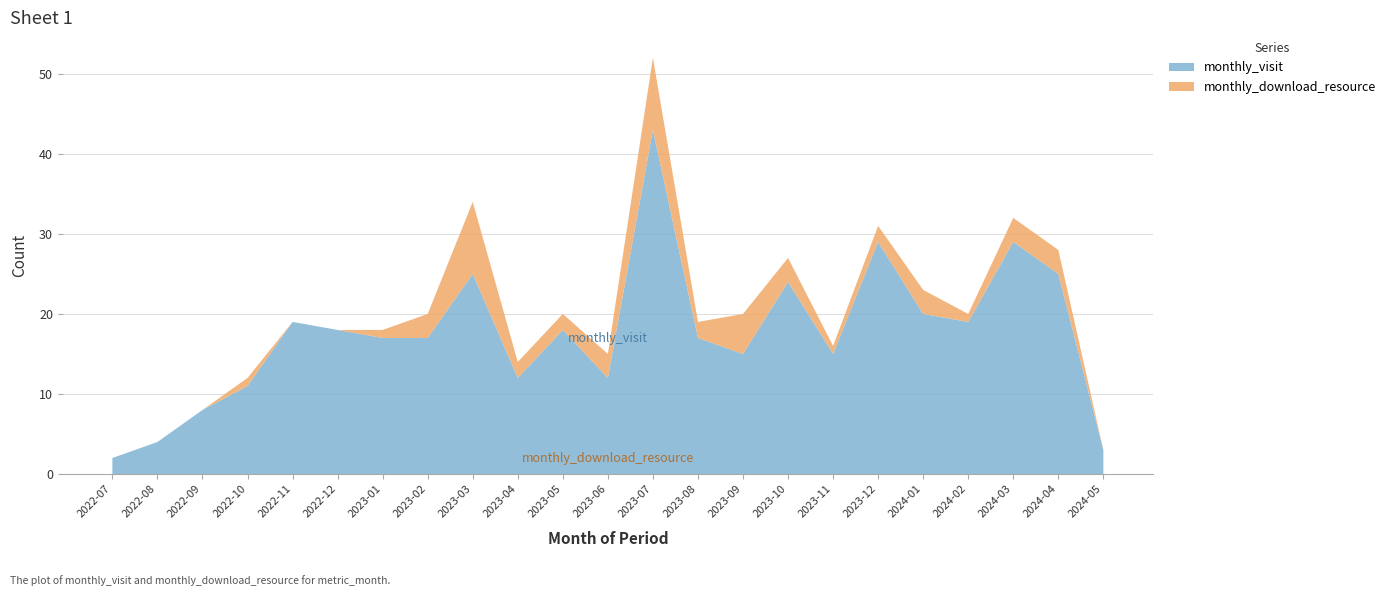

Reading left to right, transcribe all the data shown in this chart.

monthly_visit: 2022-07=2	2022-08=4	2022-09=8	2022-10=11	2022-11=19	2022-12=18	2023-01=17	2023-02=17	2023-03=25	2023-04=12	2023-05=18	2023-06=12	2023-07=43	2023-08=17	2023-09=15	2023-10=24	2023-11=15	2023-12=29	2024-01=20	2024-02=19	2024-03=29	2024-04=25	2024-05=3
monthly_download_resource: 2022-07=0	2022-08=0	2022-09=0	2022-10=1	2022-11=0	2022-12=0	2023-01=1	2023-02=3	2023-03=9	2023-04=2	2023-05=2	2023-06=3	2023-07=9	2023-08=2	2023-09=5	2023-10=3	2023-11=1	2023-12=2	2024-01=3	2024-02=1	2024-03=3	2024-04=3	2024-05=0